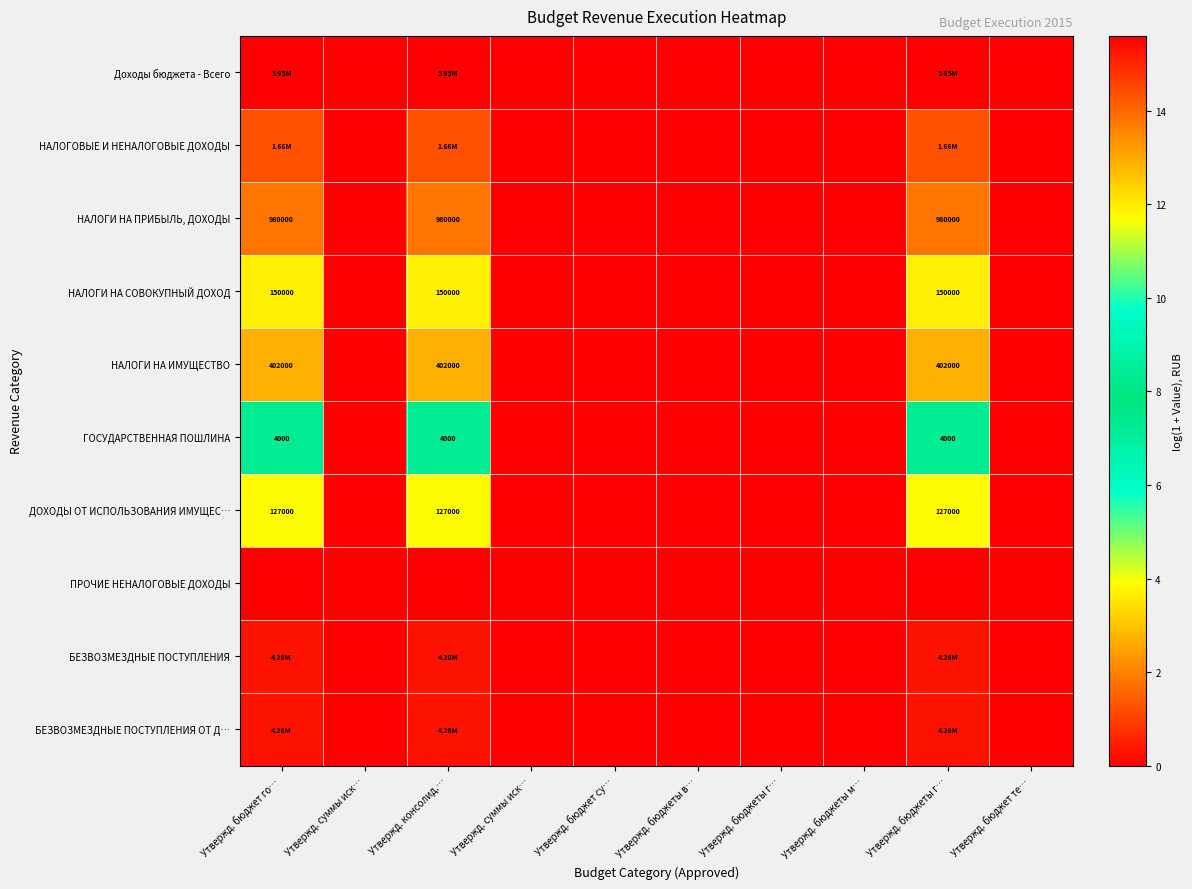

At Утвержд. бюджет те…, list the series in order from smallest to largest.

Доходы бюджета - Всего, НАЛОГОВЫЕ И НЕНАЛОГОВЫЕ ДОХОДЫ, НАЛОГИ НА ПРИБЫЛЬ, ДОХОДЫ, НАЛОГИ НА СОВОКУПНЫЙ ДОХОД, НАЛОГИ НА ИМУЩЕСТВО, ГОСУДАРСТВЕННАЯ ПОШЛИНА, ДОХОДЫ ОТ ИСПОЛЬЗОВАНИЯ ИМУЩЕС…, ПРОЧИЕ НЕНАЛОГОВЫЕ ДОХОДЫ, БЕЗВОЗМЕЗДНЫЕ ПОСТУПЛЕНИЯ, БЕЗВОЗМЕЗДНЫЕ ПОСТУПЛЕНИЯ ОТ Д…